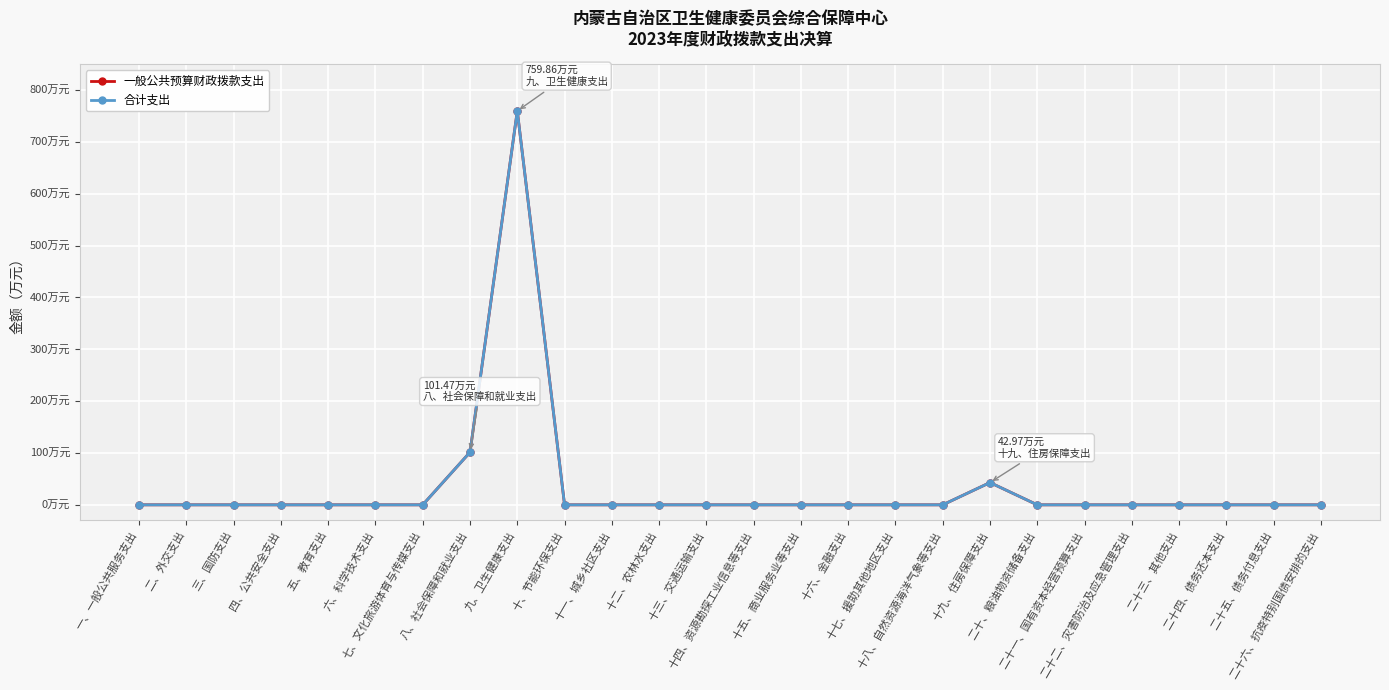

What is the average value of the 合计支出 series?

34.8